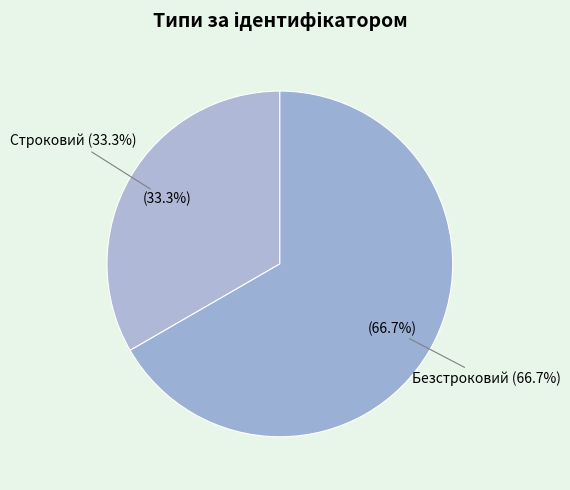

Between Безстроковий and Строковий, which is larger?

Безстроковий